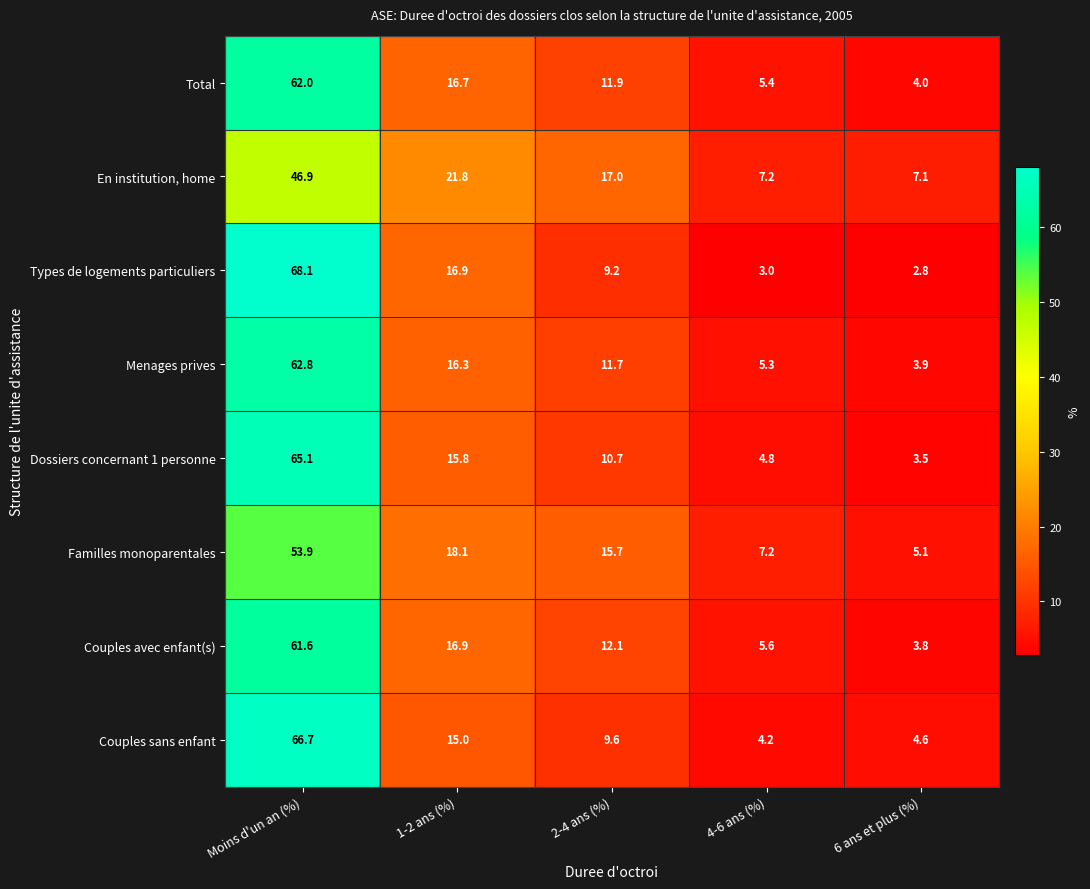

At how many categories does at least one series exceed 16?

3